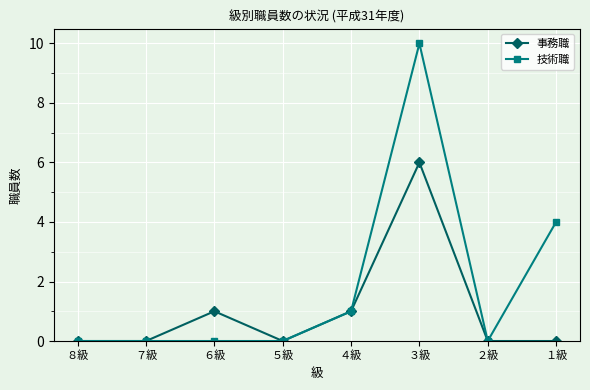

Count the 技術職 values in the range 0 to 4.

7